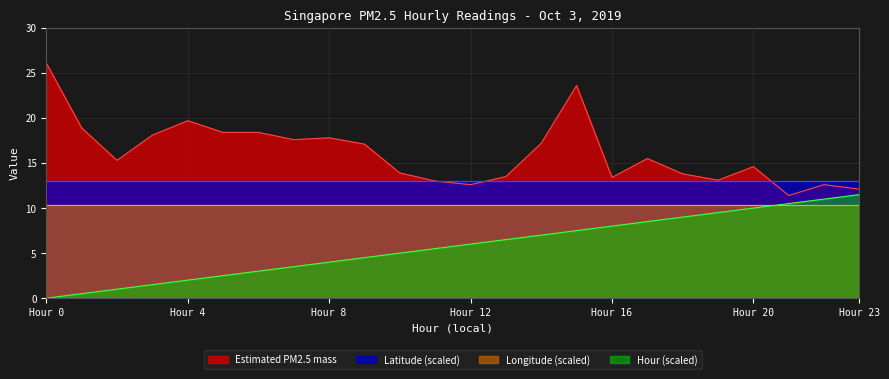

At which label is Hour (scaled) closest to 5?

10